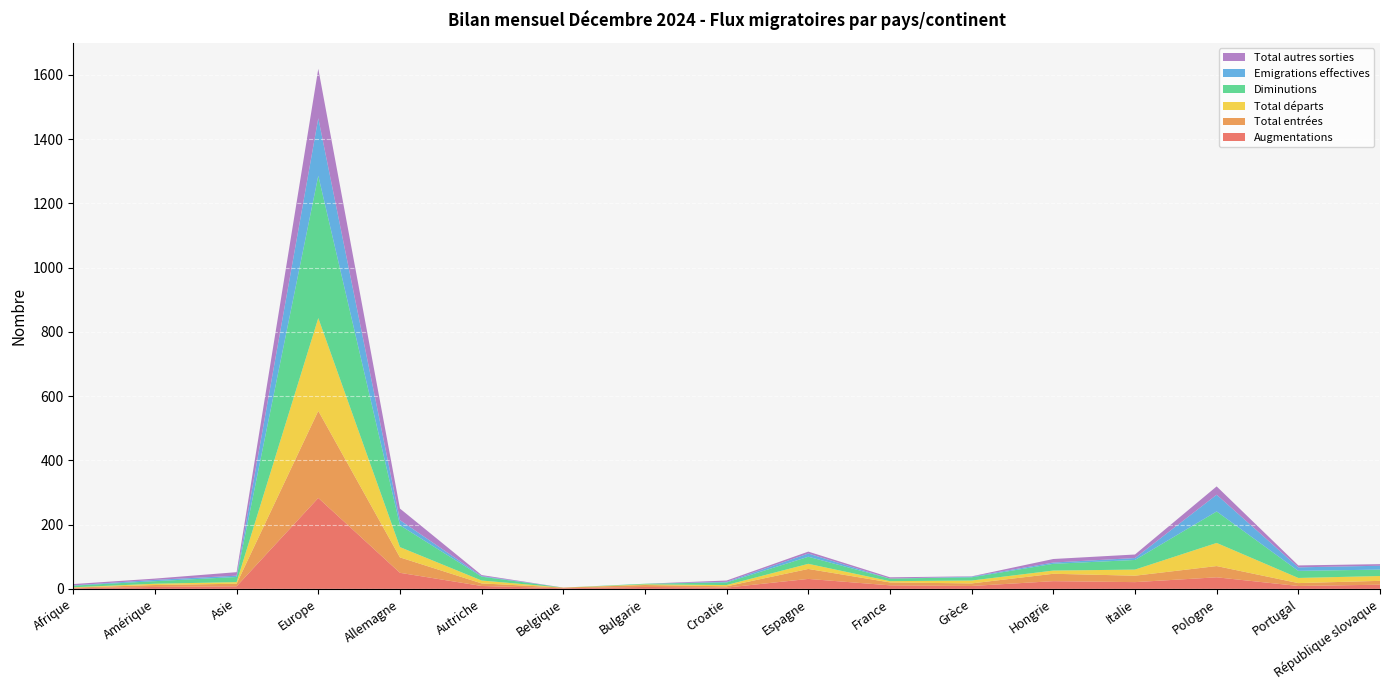

Reading left to right, what are all the values shown in this chart?

Augmentations: 2	6	8	283	50	9	2	6	4	31	11	9	24	21	36	9	13
Total entrées: 2	6	8	271	48	8	2	6	4	31	9	8	23	20	35	9	12
Total départs: 1	4	5	289	32	9	0	2	4	16	4	9	10	19	72	16	15
Diminutions: 5	8	16	443	68	12	0	2	8	22	8	10	21	30	98	22	20
Emigrations effectives: 1	4	4	179	16	2	0	0	2	10	0	2	4	6	52	11	12
Total autres sorties: 4	4	11	154	36	3	0	0	4	6	4	1	11	11	26	6	5